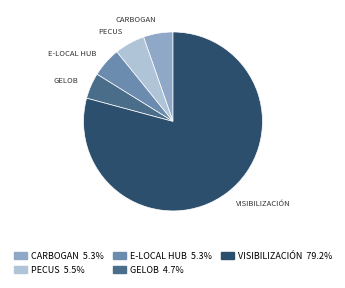

Does any single category account for the majority?

Yes